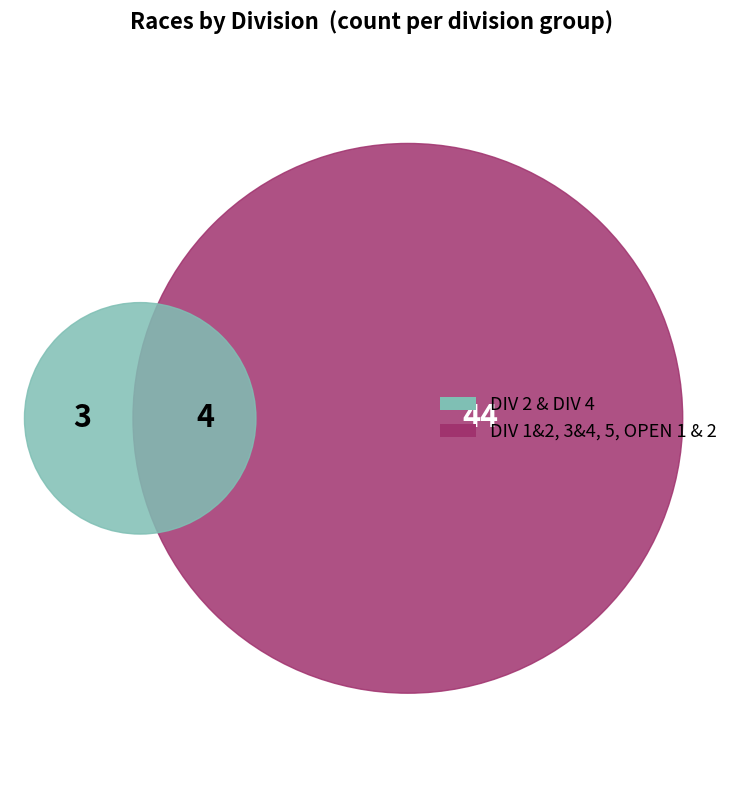

To the nearest percent, what is the average slice percentage?

14%